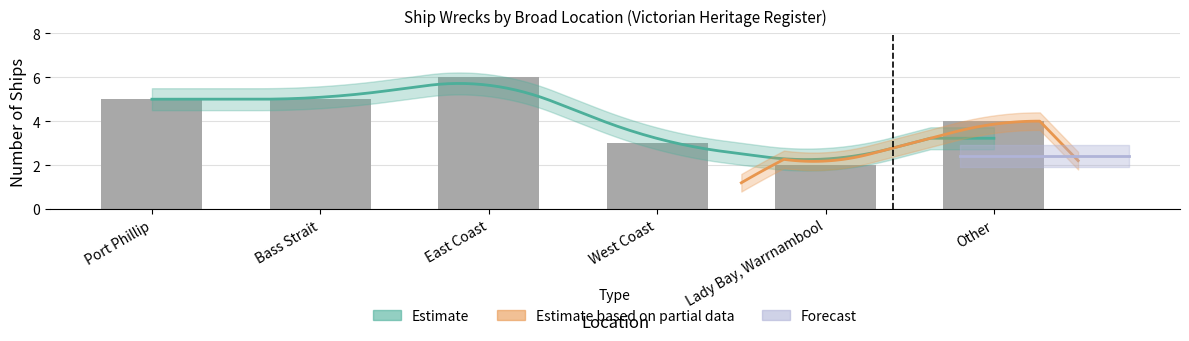

What is the difference between the values at West Coast and Other?

1